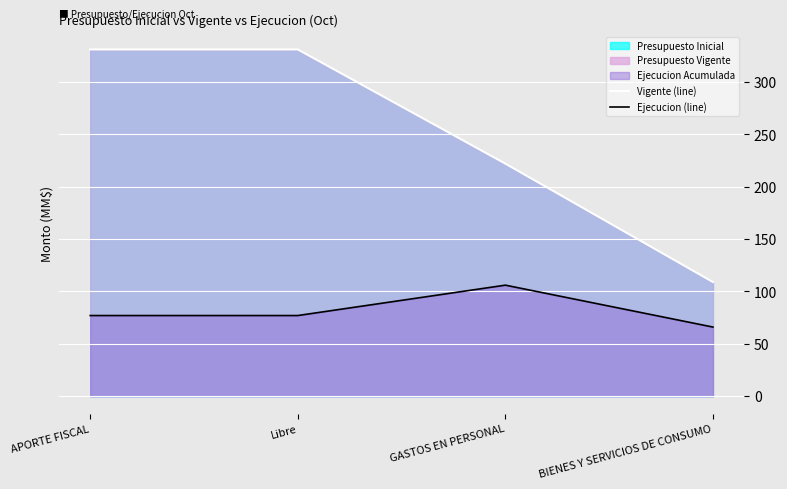

List the series in order of their peak value, highest first.

Vigente (line), Ejecucion (line)